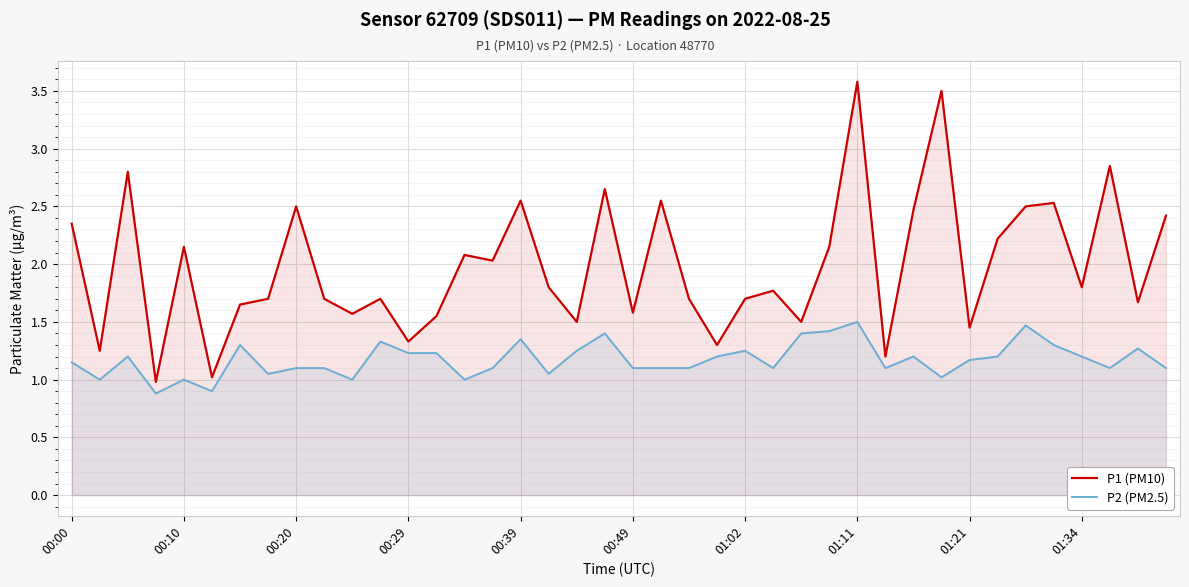

What are all the series names shown in the legend?

P1 (PM10), P2 (PM2.5)